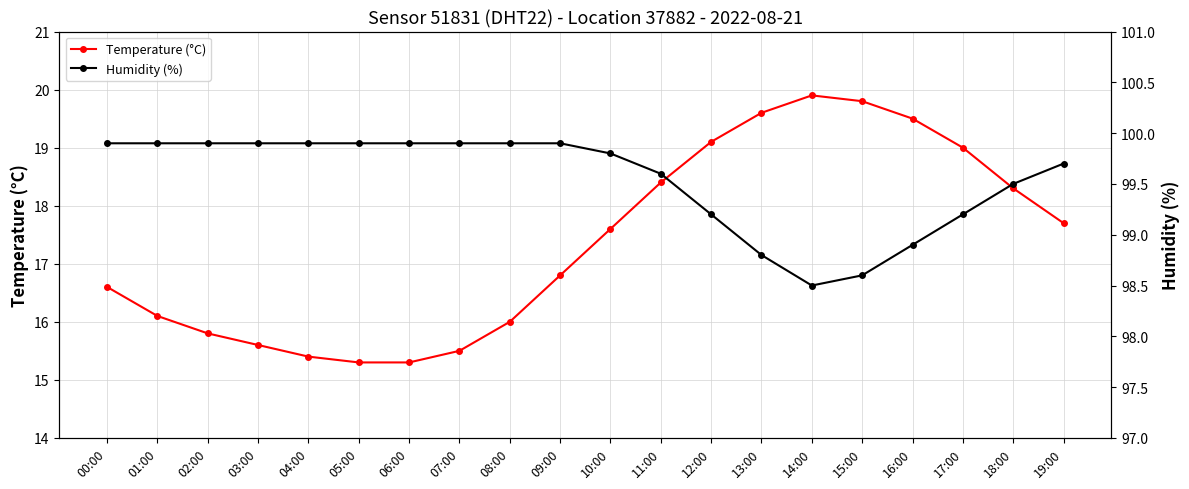

True or false: Temperature (°C) and Humidity (%) cross at least once.

False